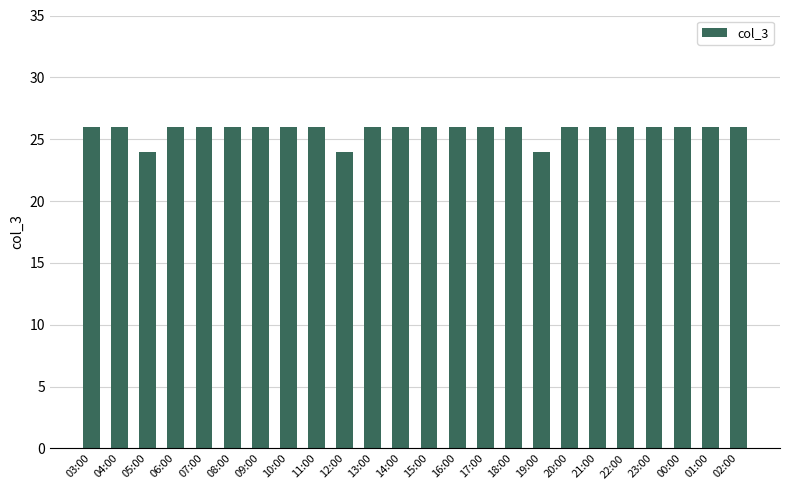

What is the greatest value displayed?

26